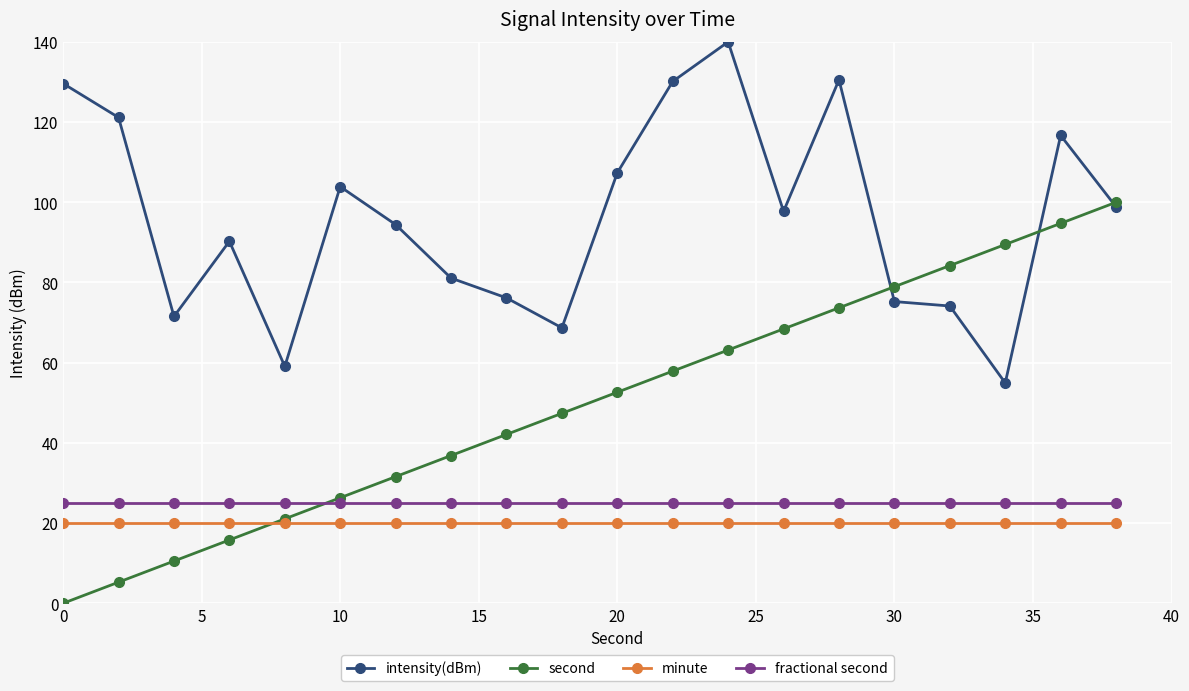

True or false: fractional second and minute cross at least once.

False